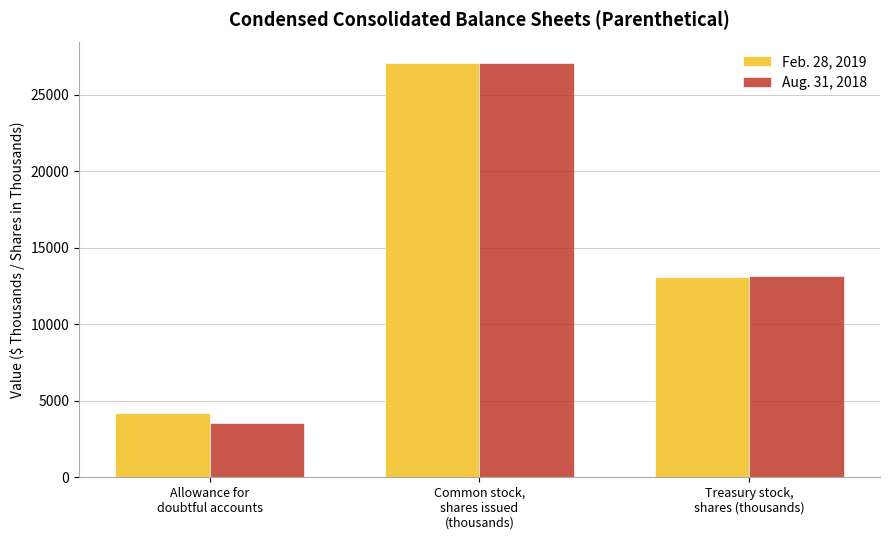

What is the minimum value for Feb. 28, 2019?

4185